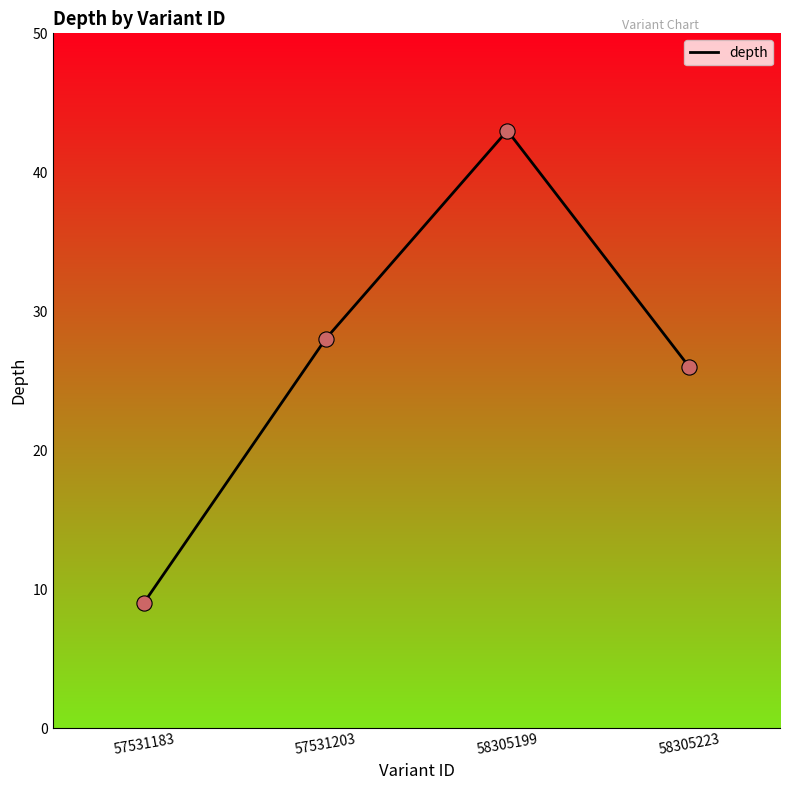

Between 58305223 and 57531183, which is larger?

58305223